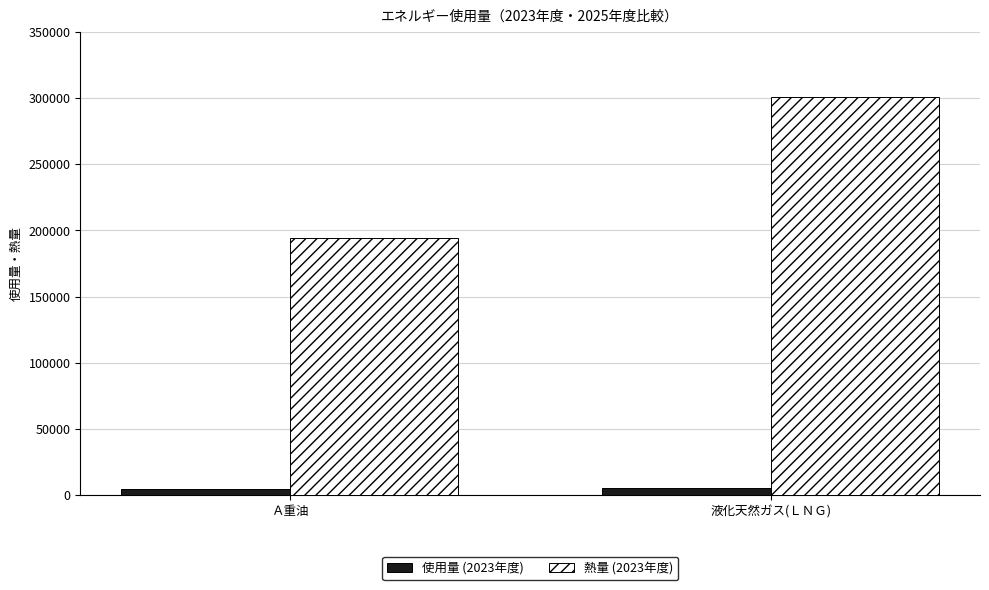

Is it true that 熱量 (2023年度) equals 42877 at Ａ重油?

False